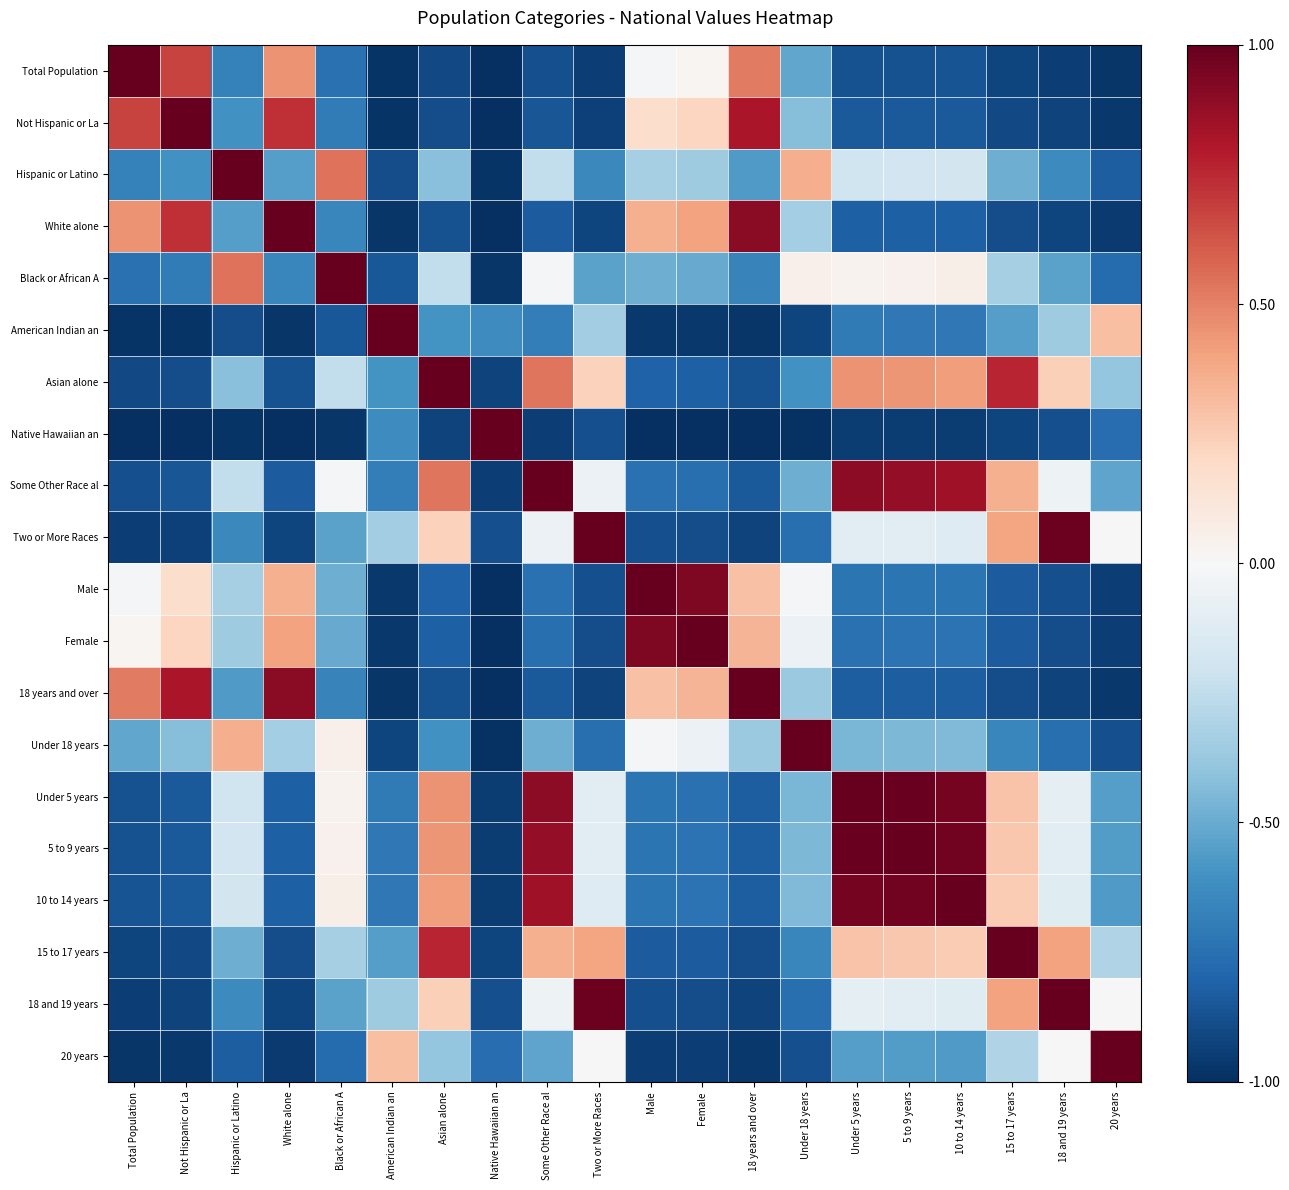

What is the difference between the highest and lowest values at 18 years and over?

1.0